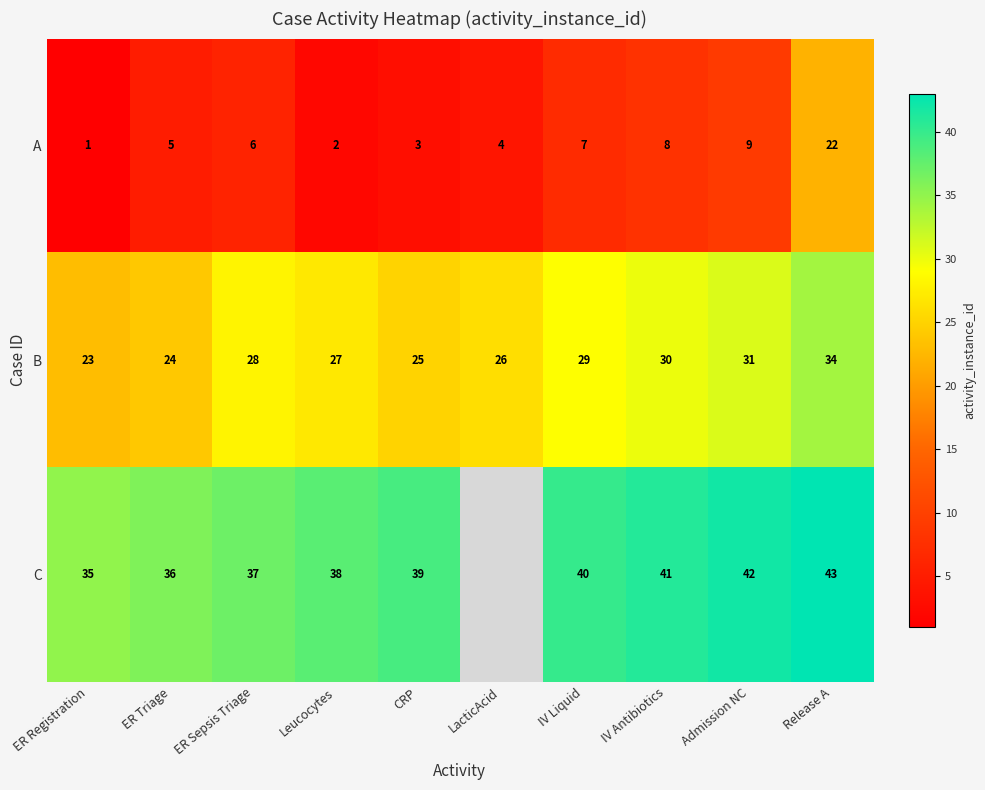

True or false: C has a value of 50.1 at Leucocytes.

False